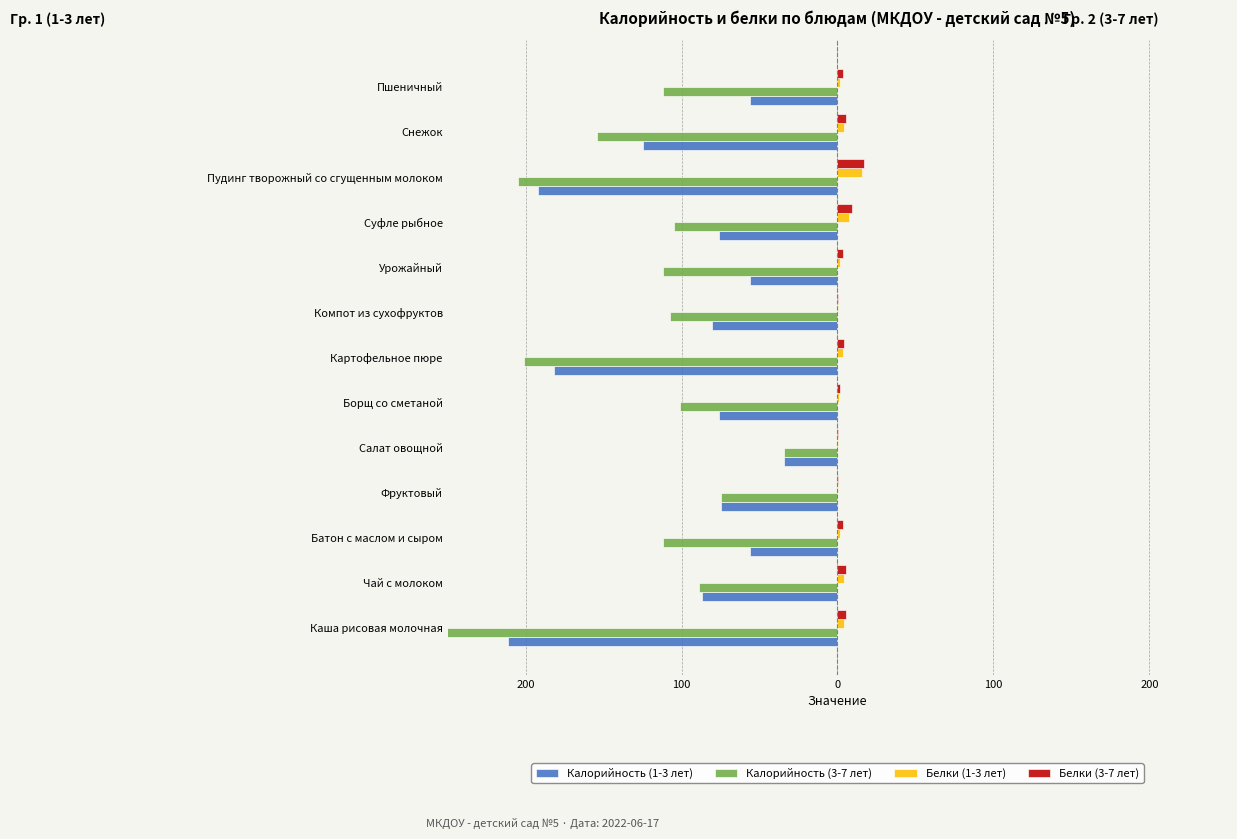

At Компот из сухофруктов, list the series in order from largest to smallest.

Белки (3-7 лет), Белки (1-3 лет), Калорийность (1-3 лет), Калорийность (3-7 лет)